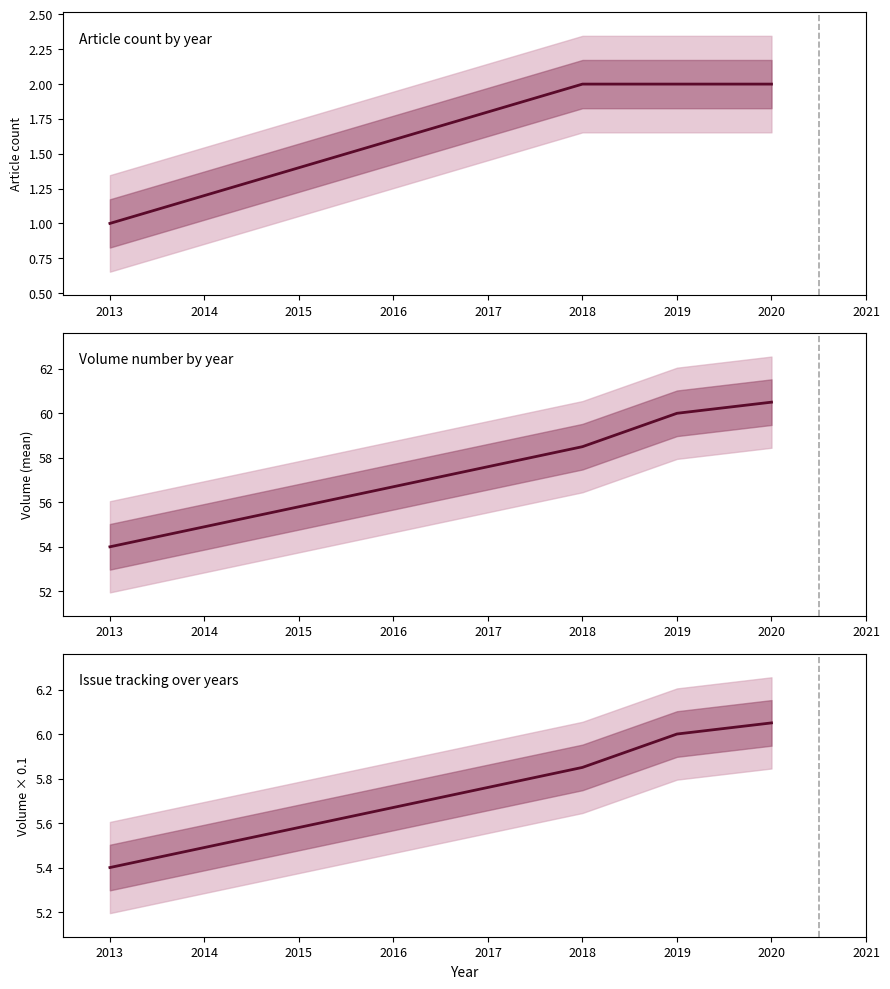

What are all the series names shown in the legend?

Article count, Volume (mean), Volume × 0.1